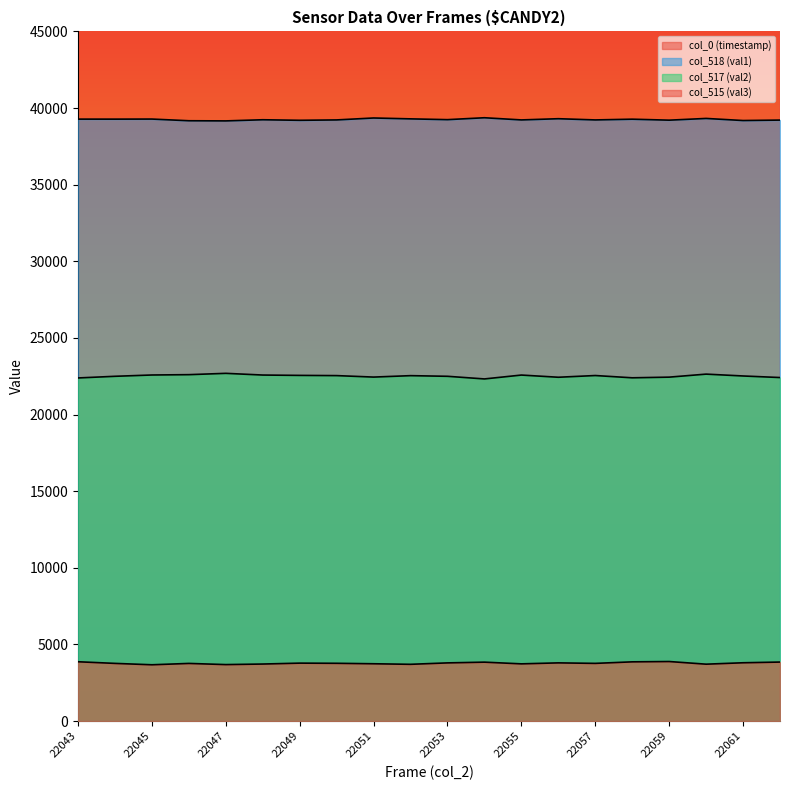

Which series has the largest range (max minus min)?

col_517 (val2)